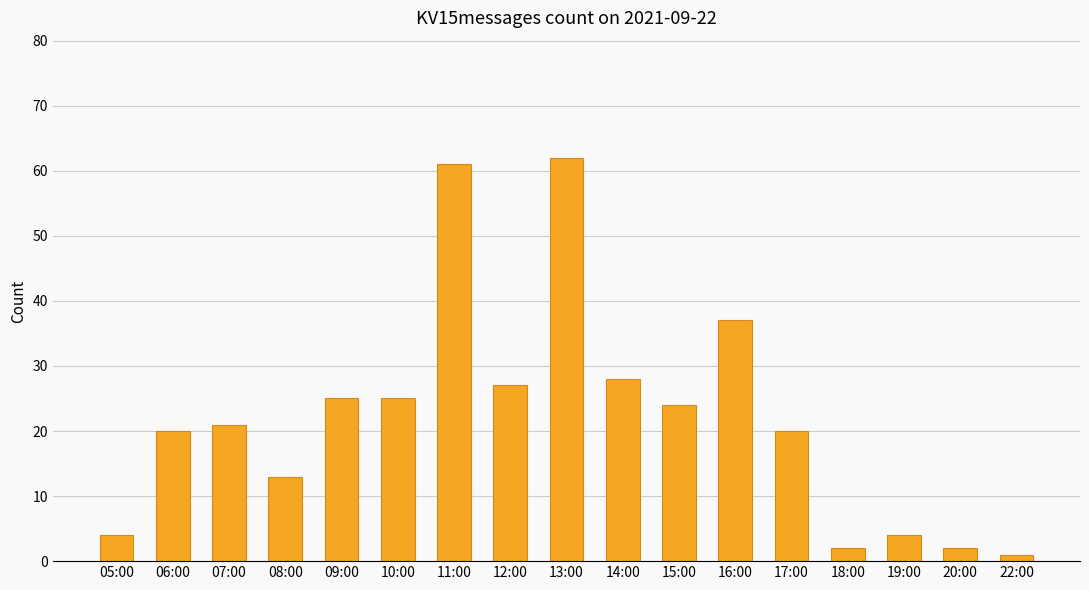

At which label is the value closest to 31?

14:00